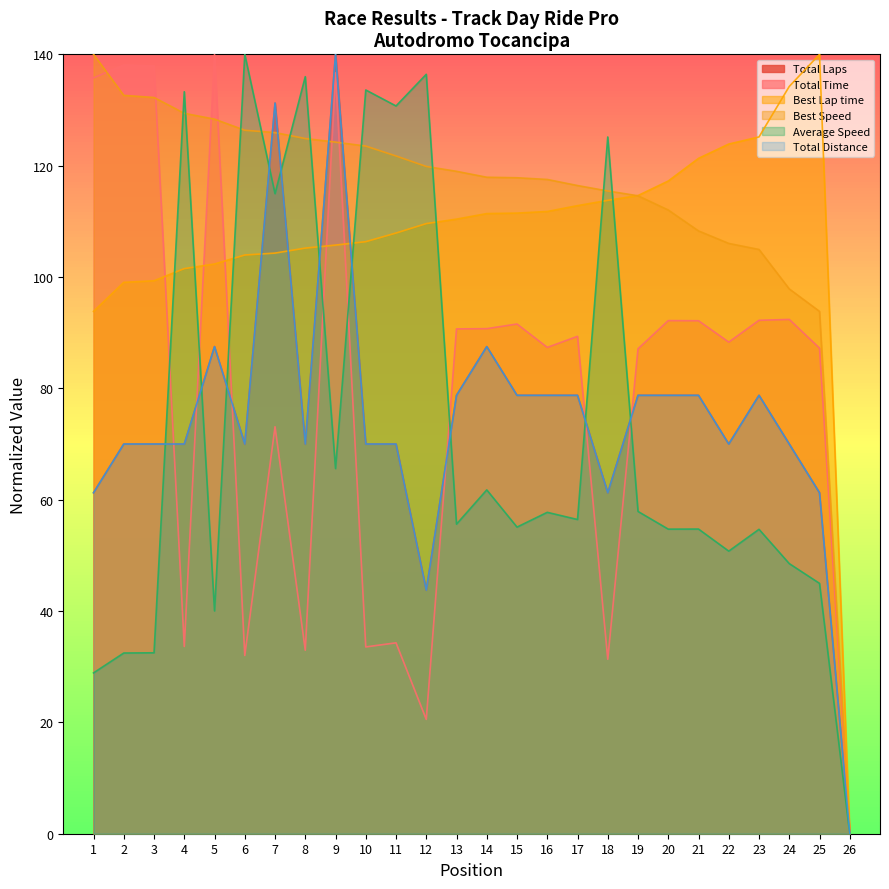

What is the value of the Average Speed point at the 7th from the left?

115.0